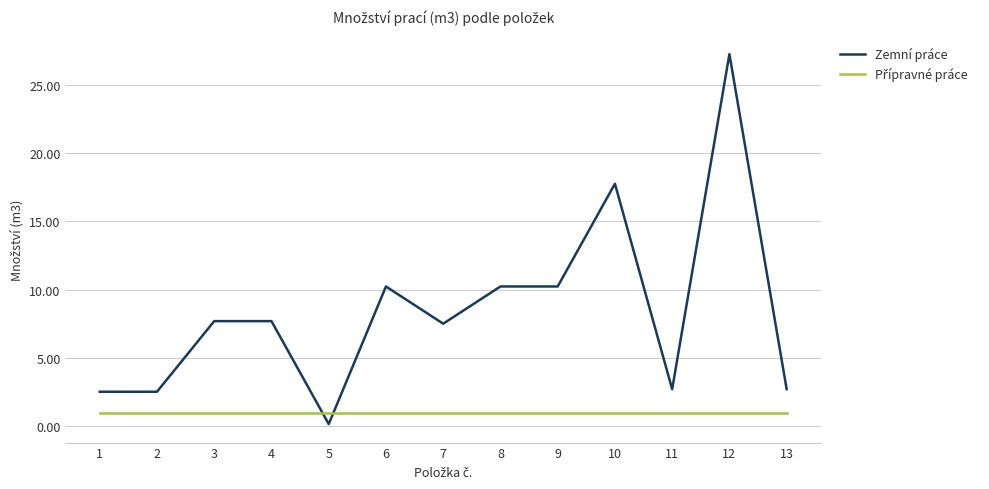

True or false: Zemní práce has more than 2 points higher than both neighbors.

True